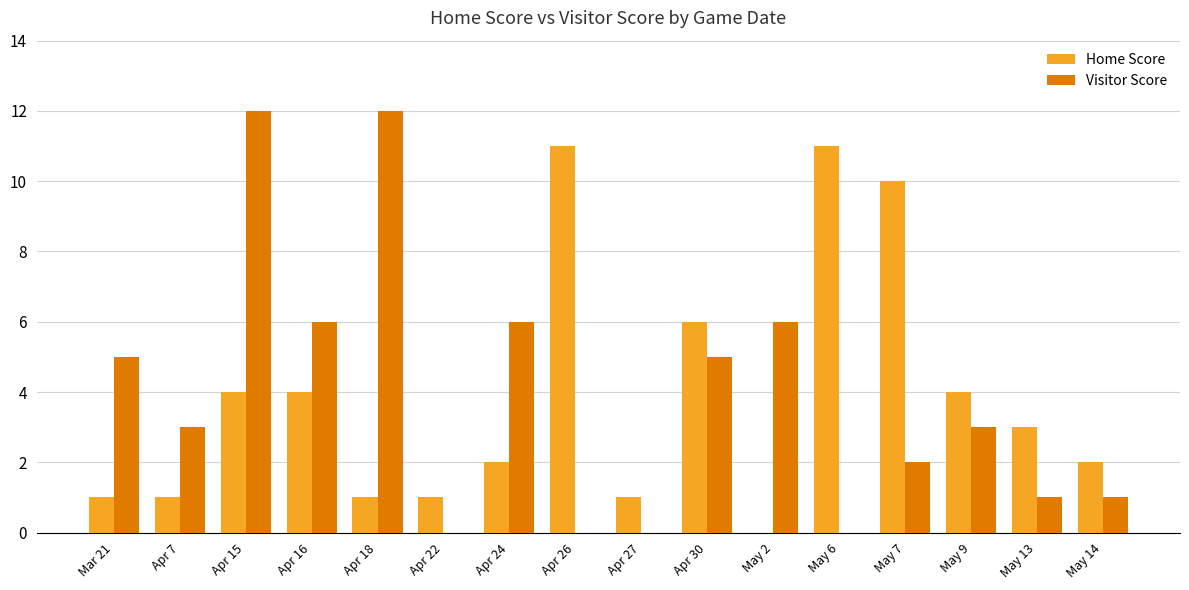

Which series has the widest spread of values?

Visitor Score